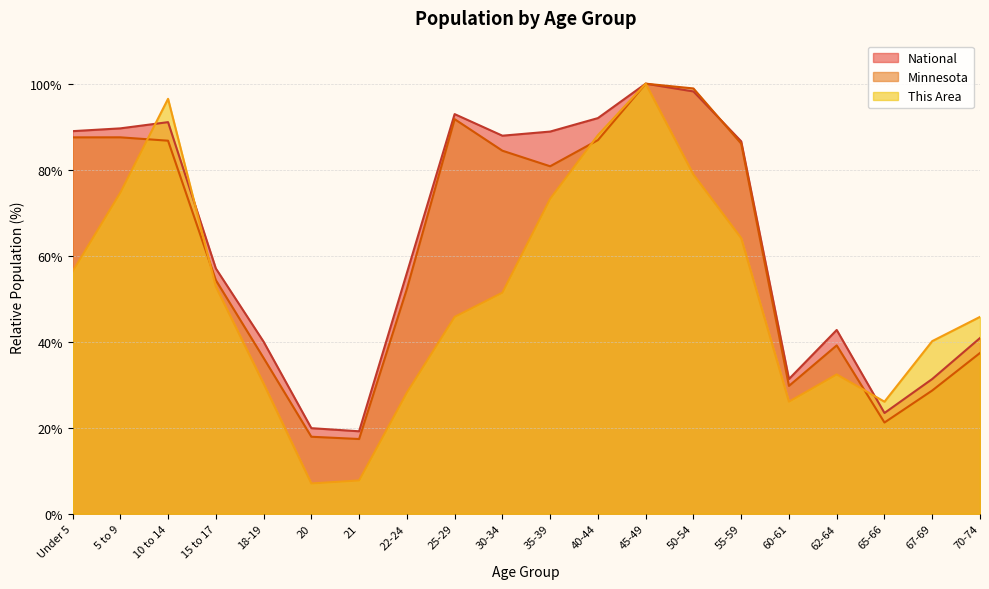

How many categories are shown in the chart?

20